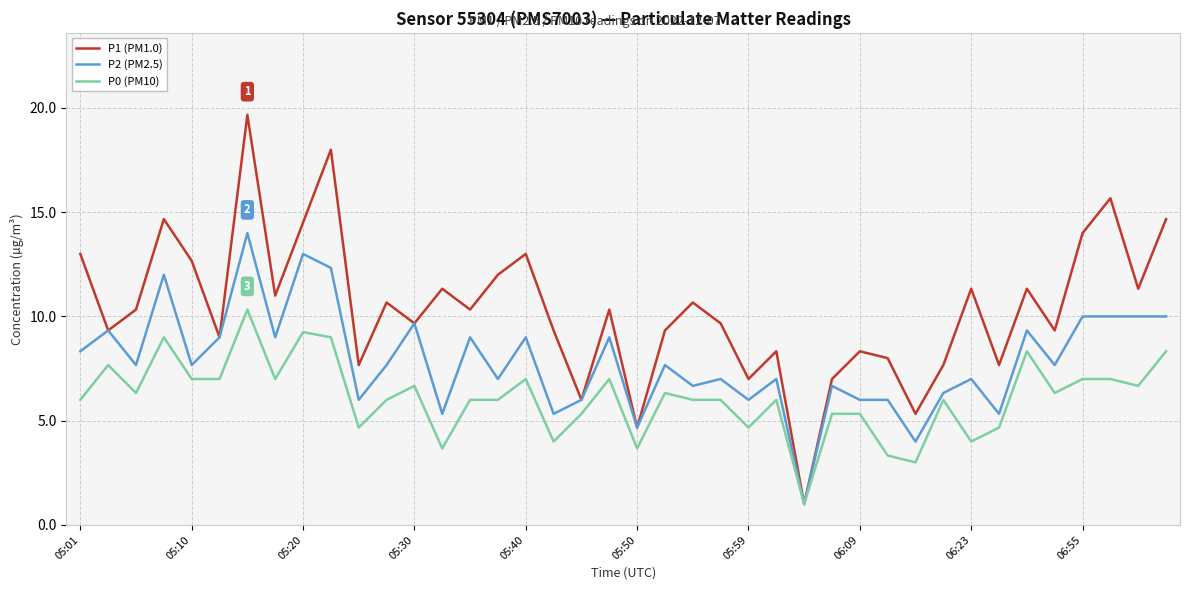

Which series has the largest total across all categories?

P1 (PM1.0)